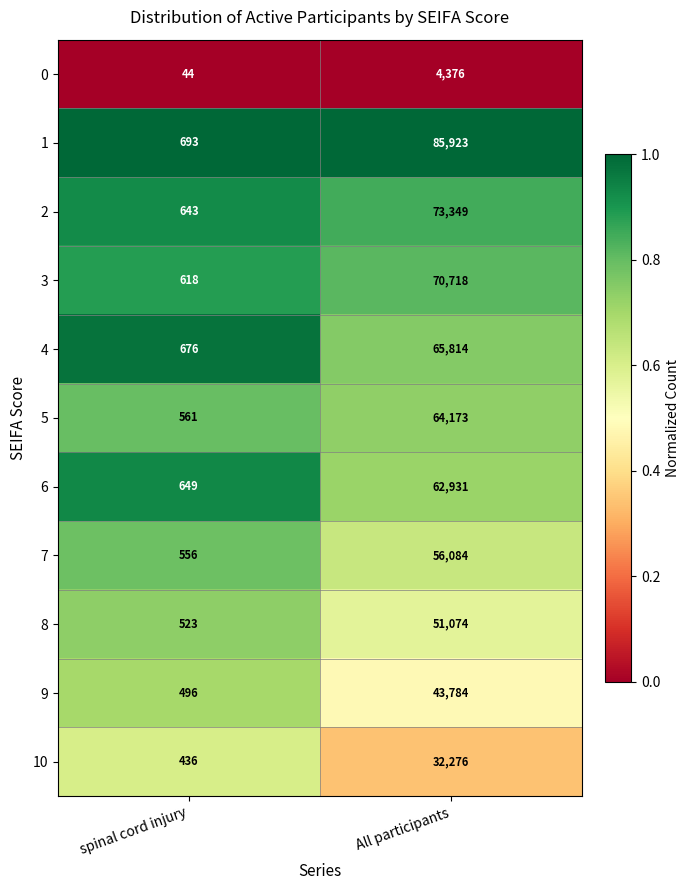

The 10 series shows 47917 at All participants. True or false?

False